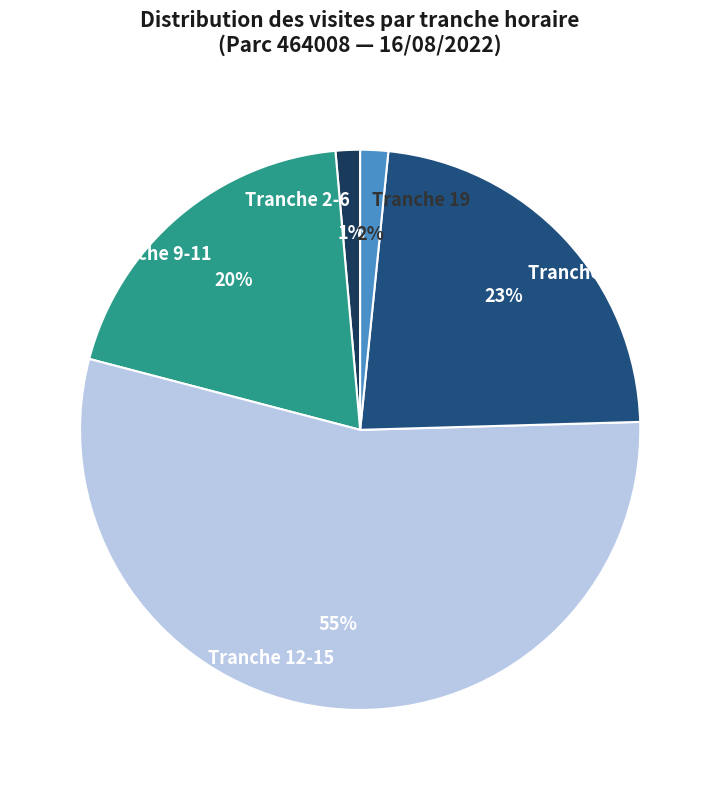

To the nearest percent, what is the combined percentage of Tranche 12-15 and Tranche 9-11?

74%